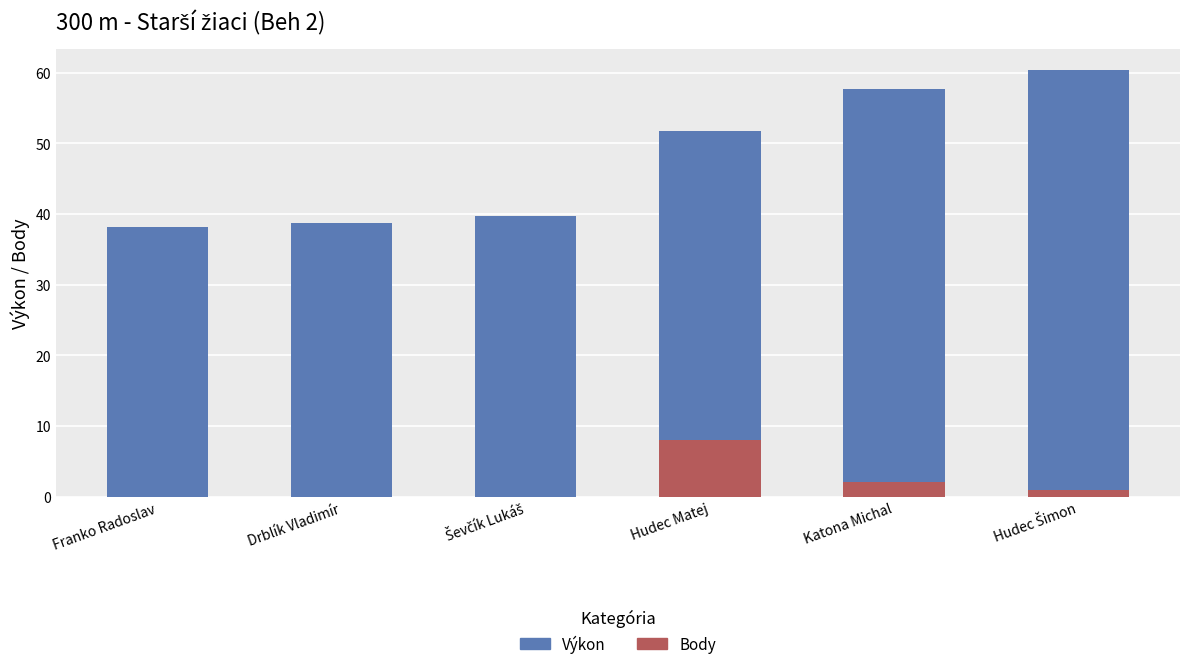

Which category has the highest value in the Body series?

Hudec Matej